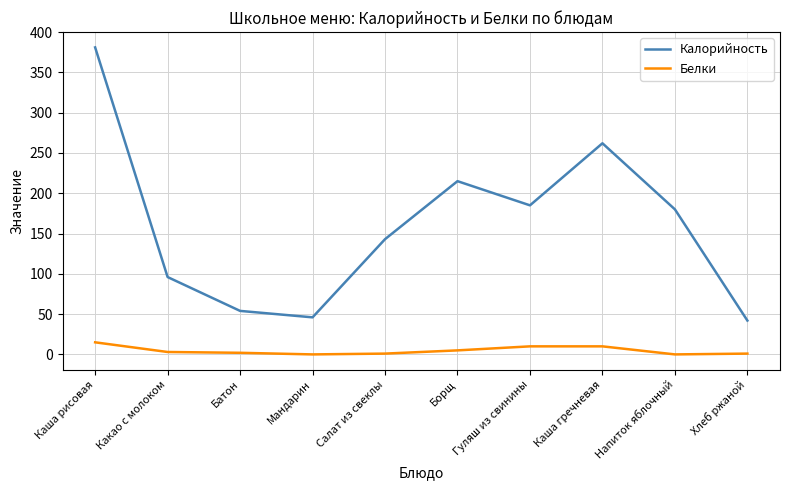

True or false: Белки and Калорийность intersect in this chart.

False